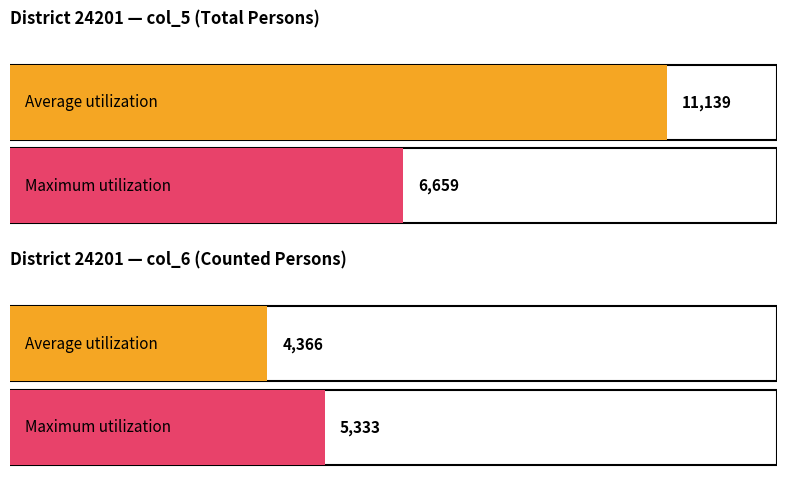

What value does the Maximum utilization series have at col_5 (Total)?

6659